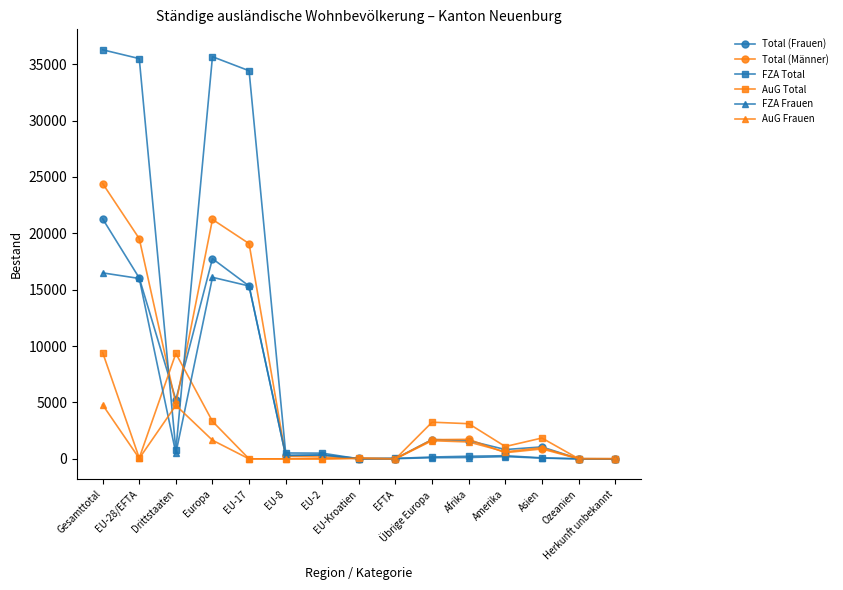

What is the difference between the Total (Männer) values at EFTA and EU-28/EFTA?

19508